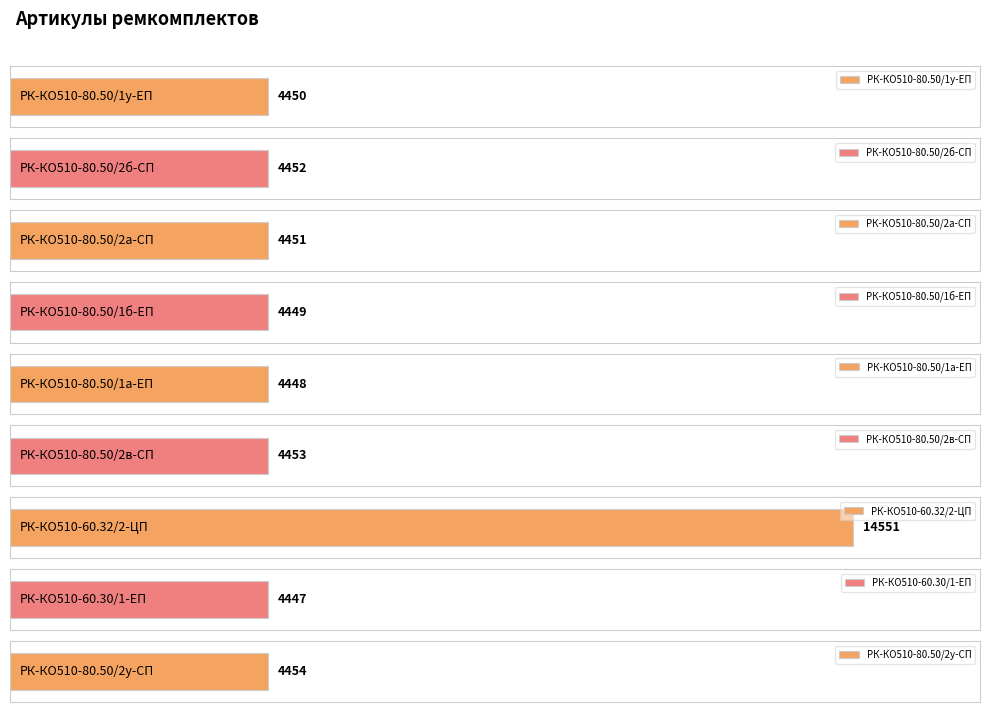

What is the maximum value shown in the chart?

14551